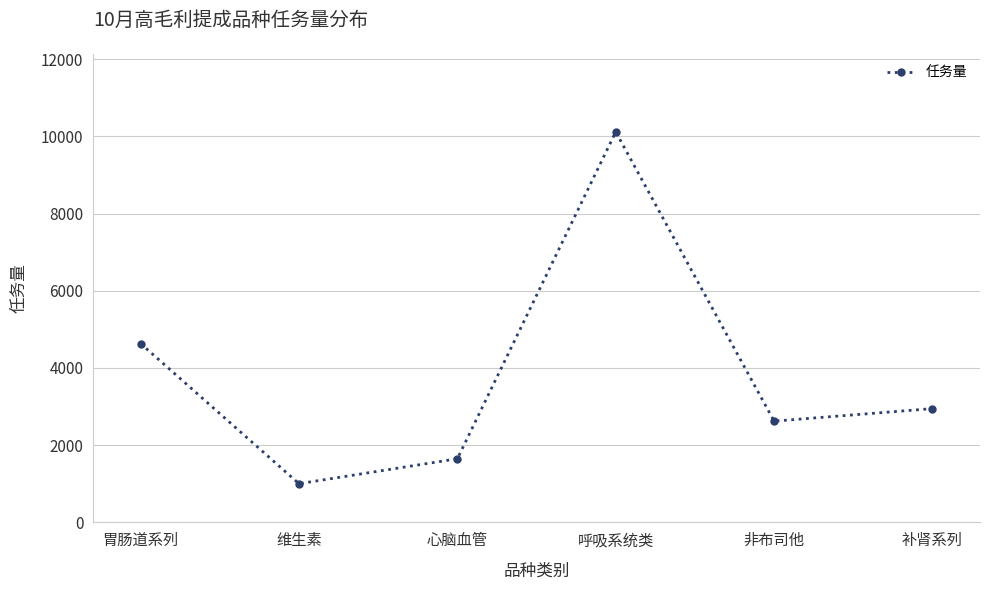

What is the label of the 6th point from the right?

胃肠道系列